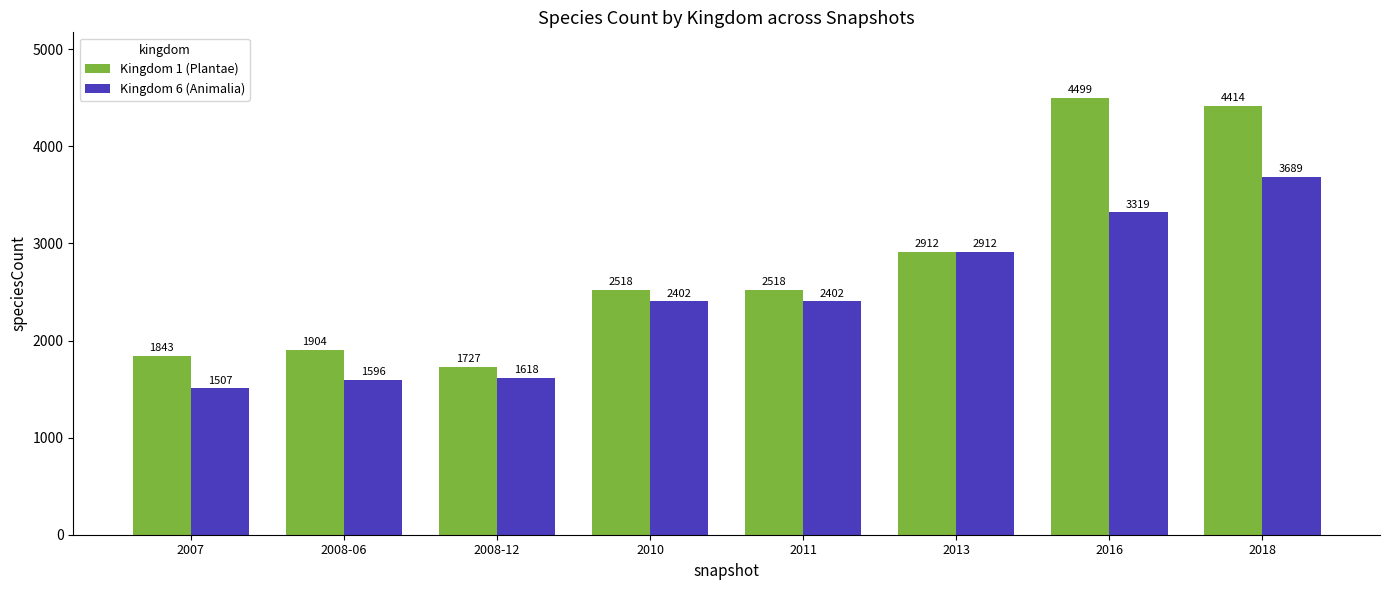

Which category has the lowest value in the Kingdom 6 (Animalia) series?

2007